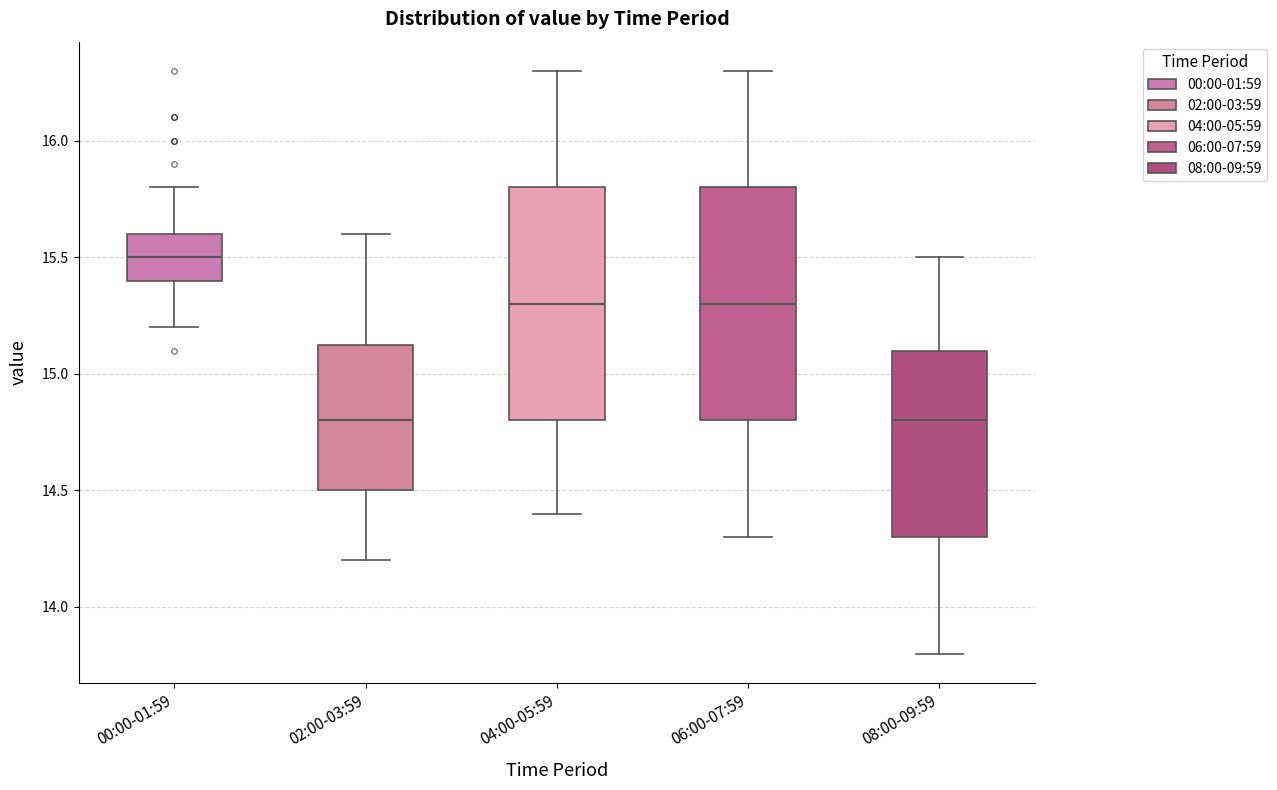

Where is the upper edge of the box for 08:00-09:59 on the y-axis? The values are not printed on the chart, so give them approximately, as read against the axis.

15.10